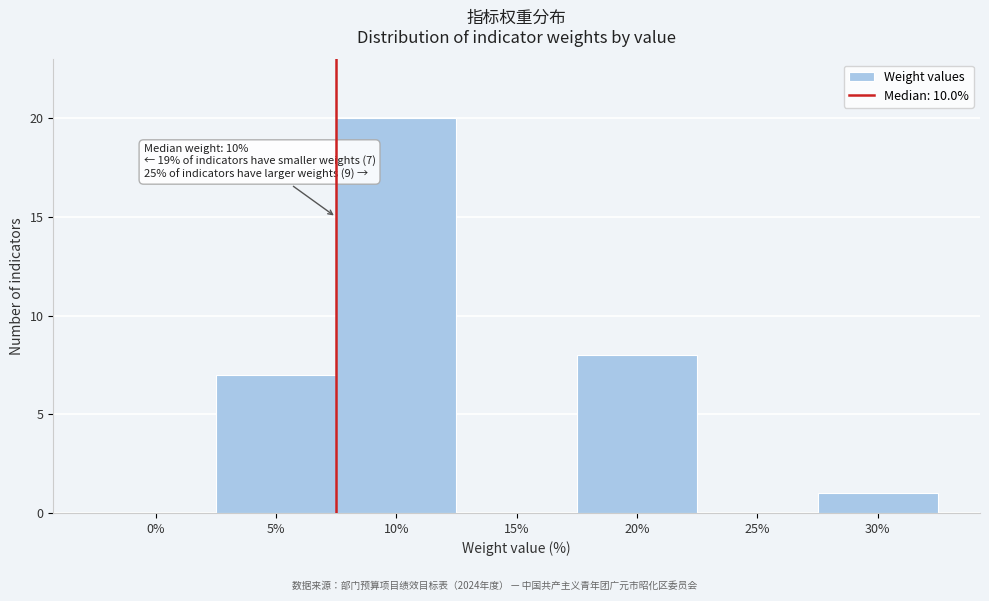

Reading left to right, extract all data points from this chart.

0%=0	5%=7	10%=20	15%=0	20%=8	25%=0	30%=1